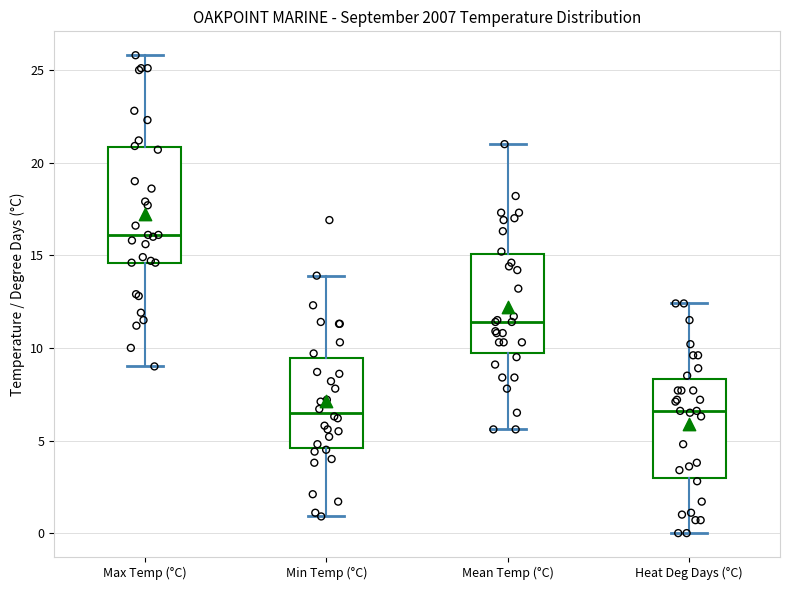

Reading left to right, transcribe this box plot: for each box, give where its median line is, the range the box spans, and where its two whiskers end, as read against the y-axis. The values are not printed on the chart, so give them approximately, as read against the axis.

Max Temp (°C): median 16.0, box 14.5 to 21.0, whiskers 9.0 to 26.0
Min Temp (°C): median 6.5, box 4.5 to 9.5, whiskers 1.0 to 14.0
Mean Temp (°C): median 11.5, box 9.5 to 15.0, whiskers 5.5 to 21.0
Heat Deg Days (°C): median 6.5, box 3.0 to 8.5, whiskers 0.0 to 12.5